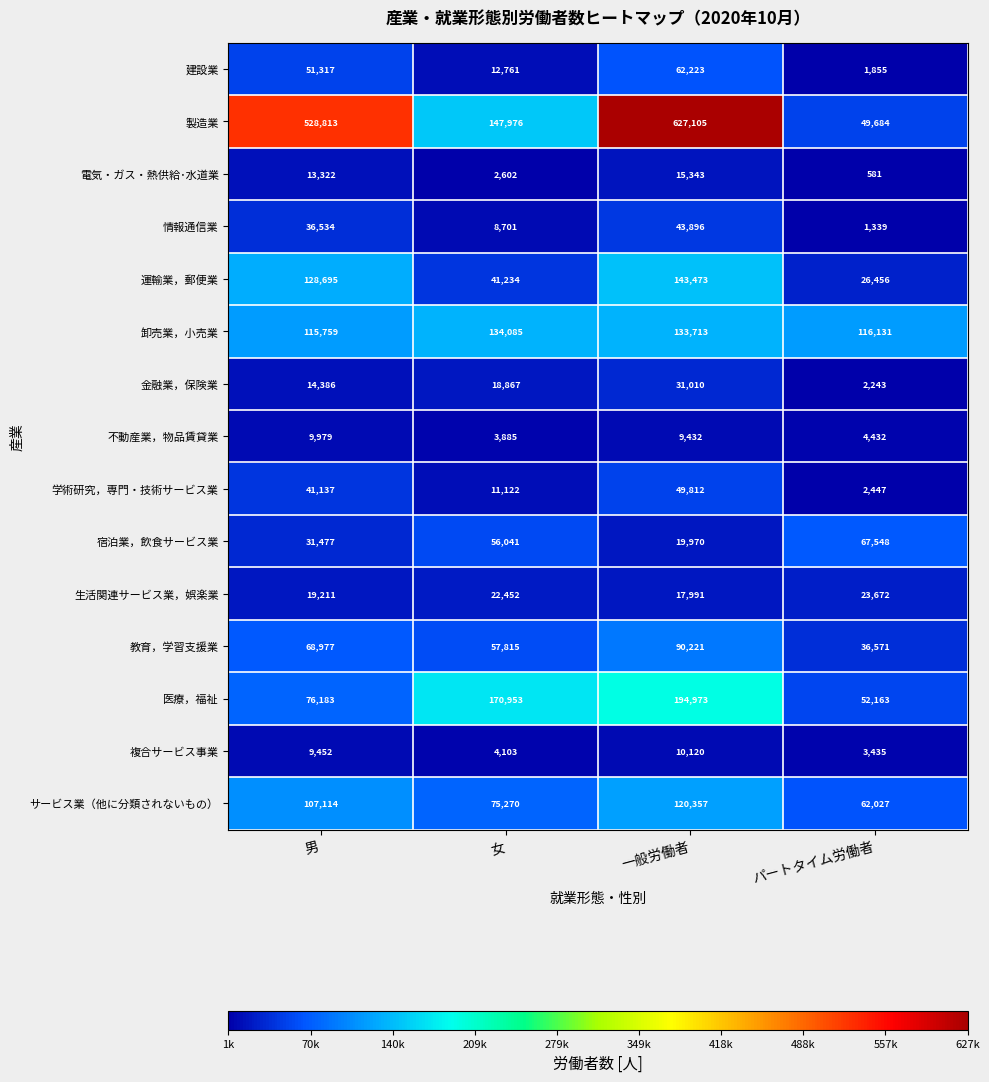

Which series has the largest range (max minus min)?

製造業